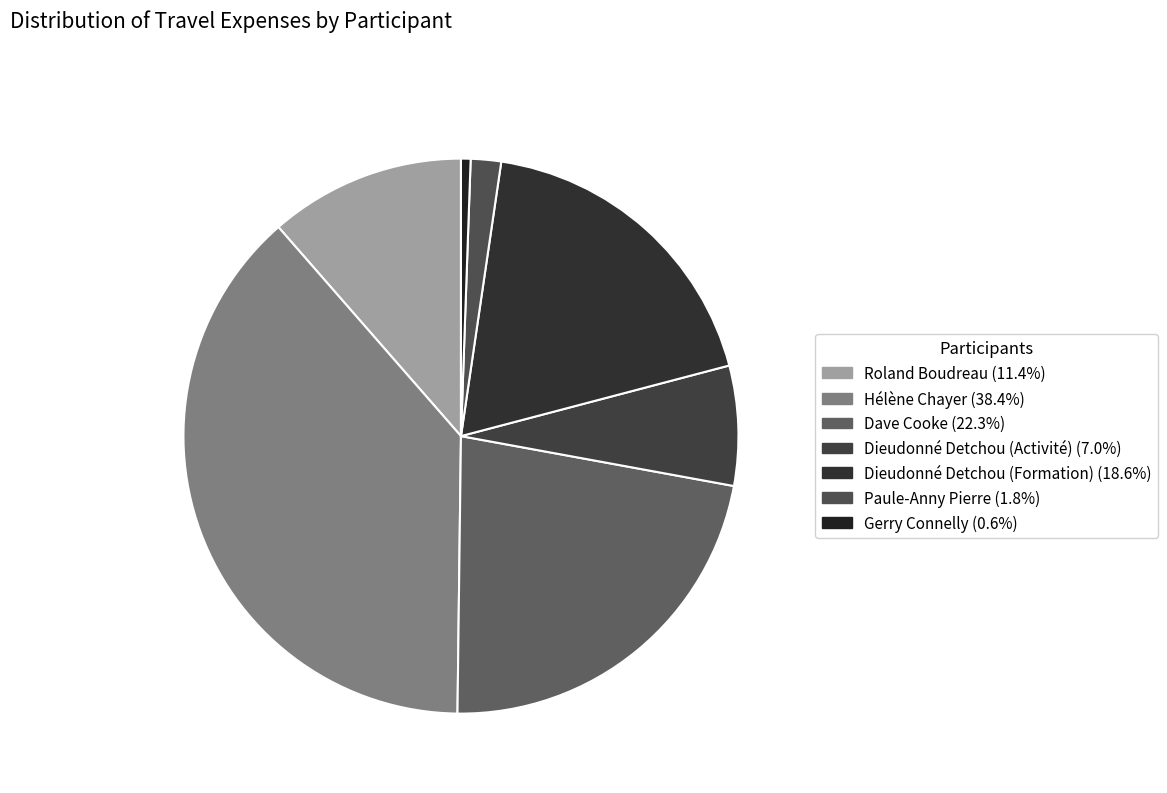

Is Dieudonné Detchou (Formation) the majority of the pie?

No